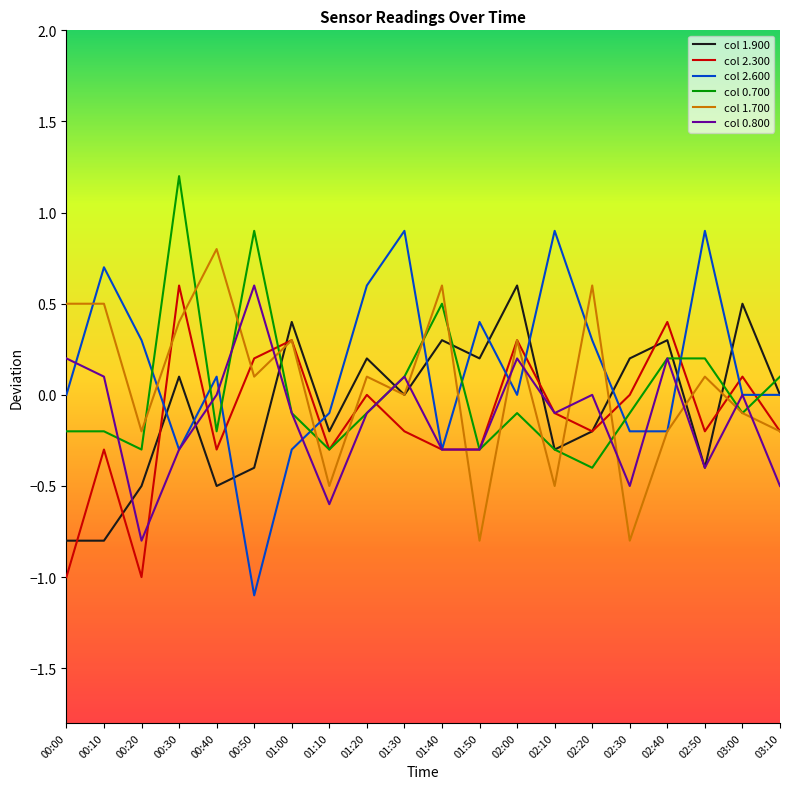

At which category is the sum across all series the highest?

00:30